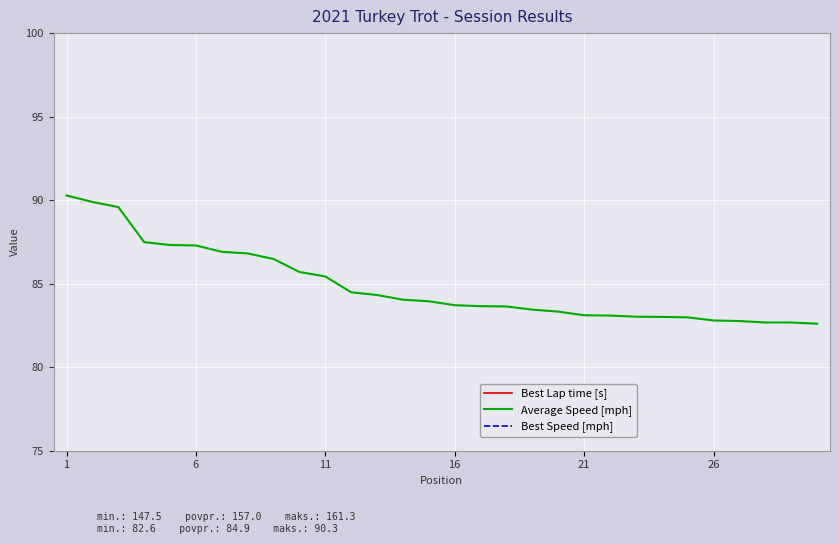

What is the sum of all Best Lap time values?

4711.0